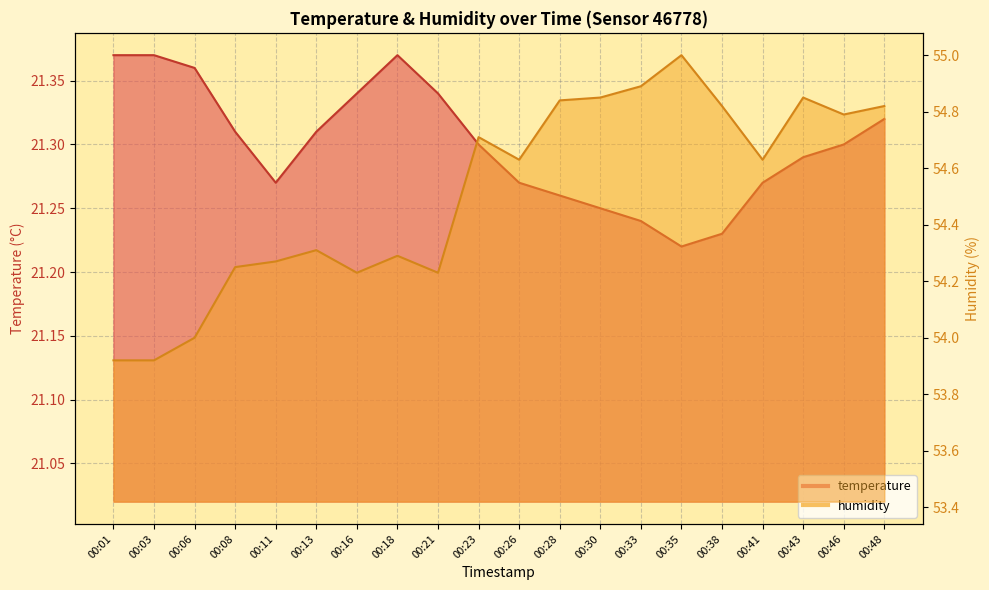

How many values in the humidity series are below 54?

2